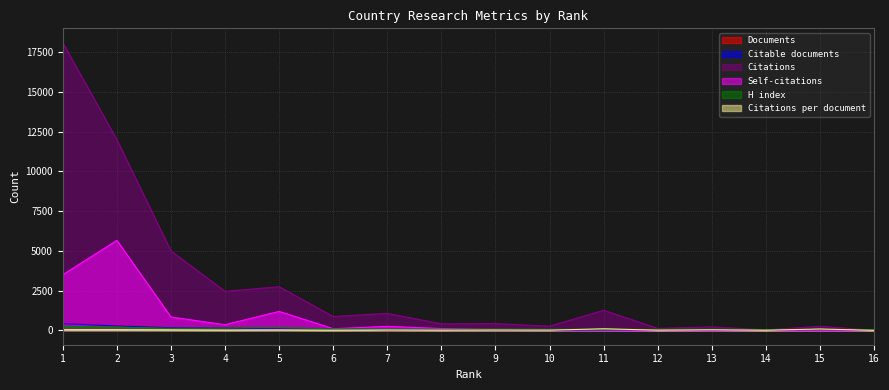

What is the approximate value of Documents at 11?

13.0